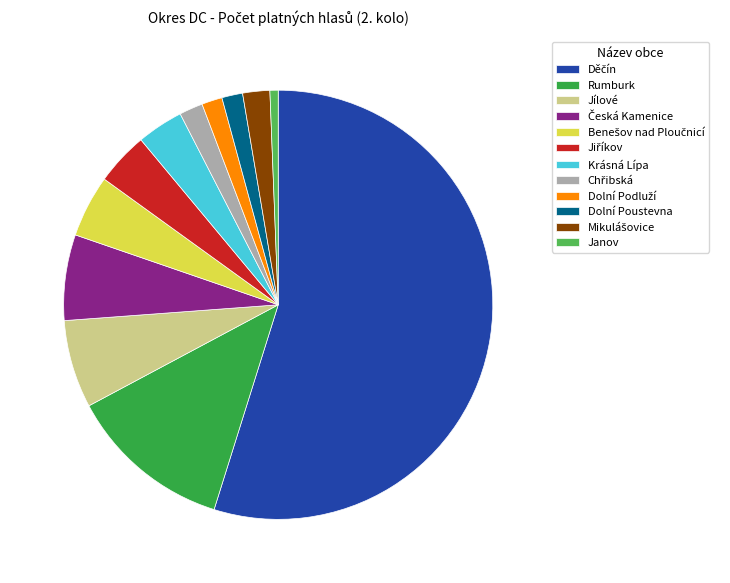

Does any single category account for the majority?

Yes